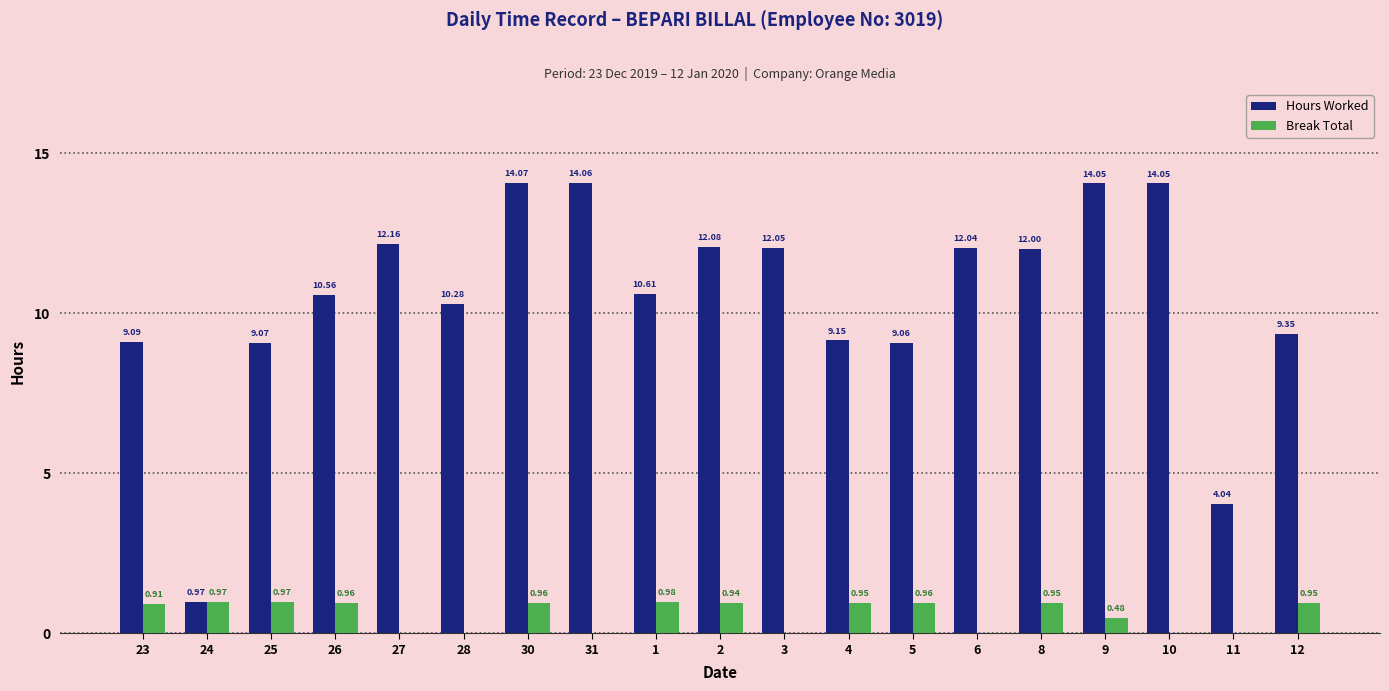

At which category is the sum across all series the highest?

30